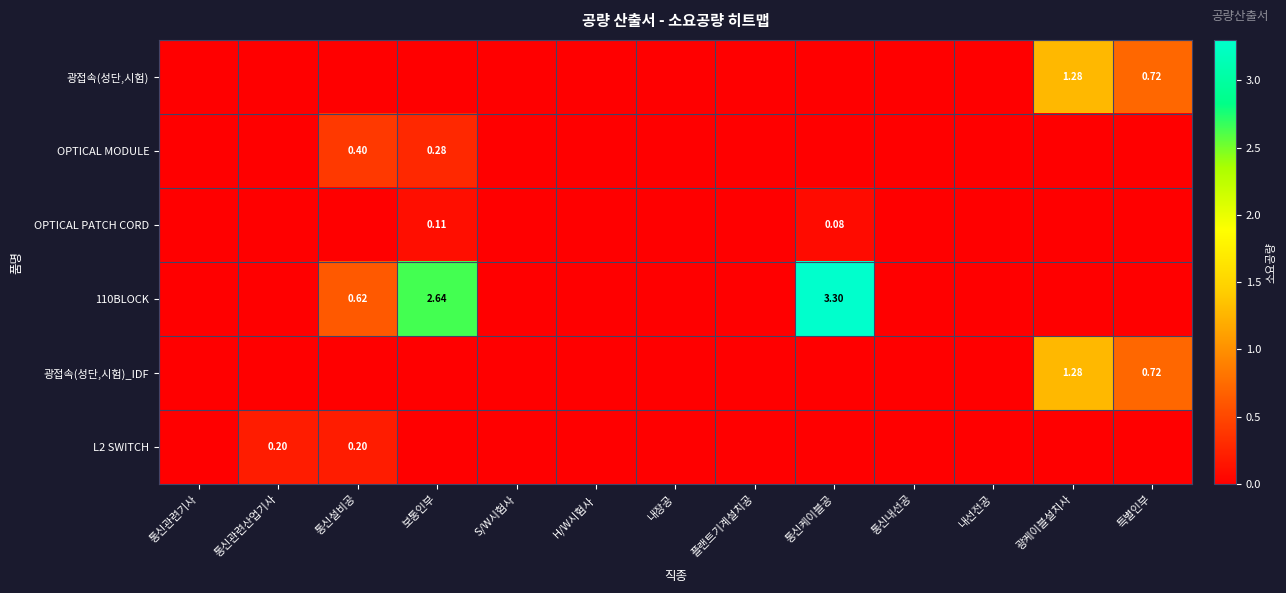

How many L2 SWITCH values are between 0 and 1?

13